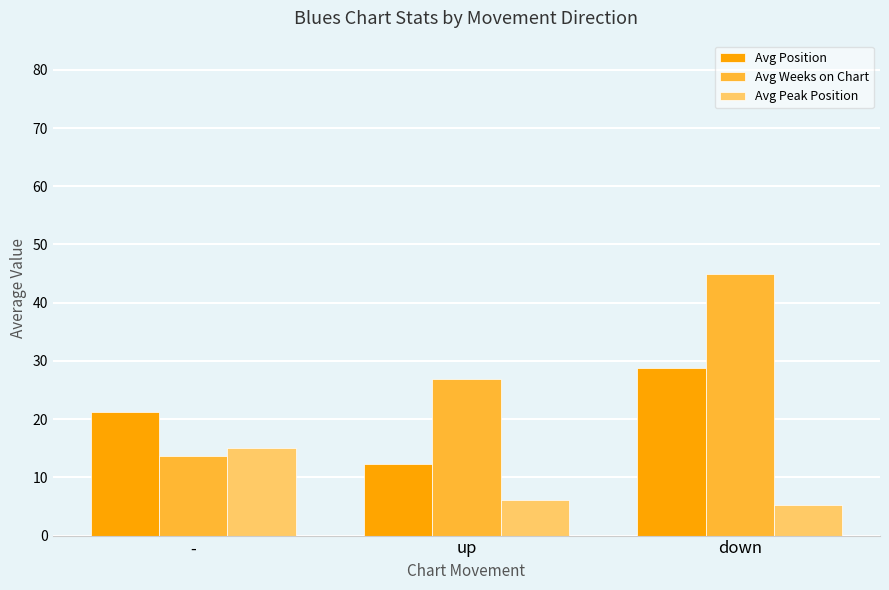

Are the bars grouped side by side (vs. stacked)?

Yes